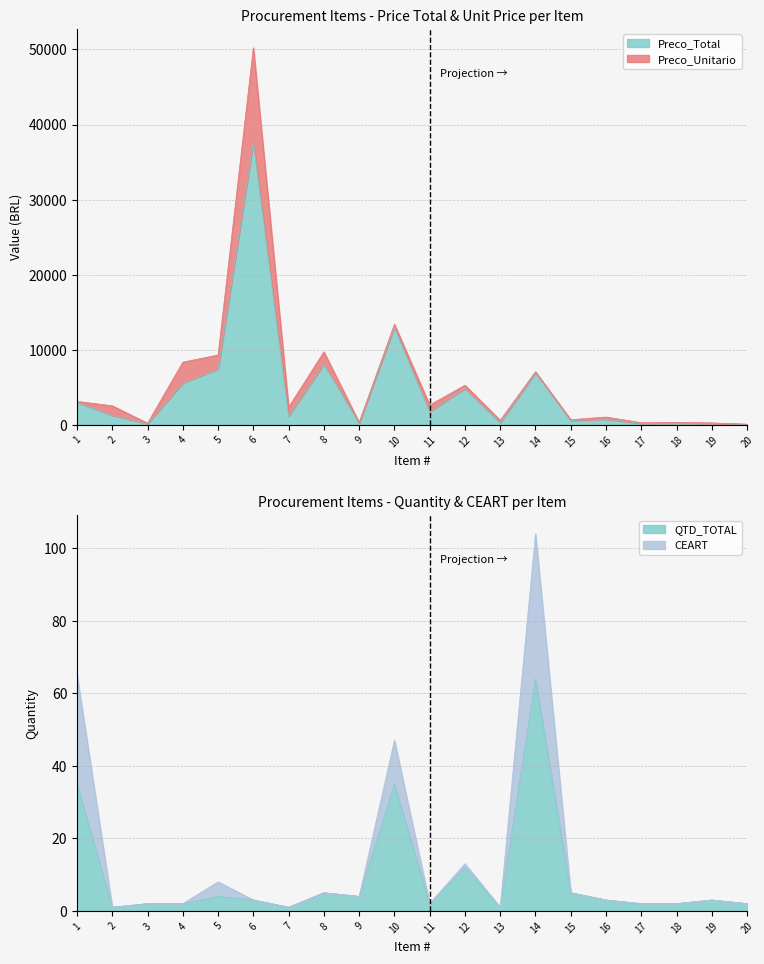

What value does the Preco_Total series have at 13?

297.8